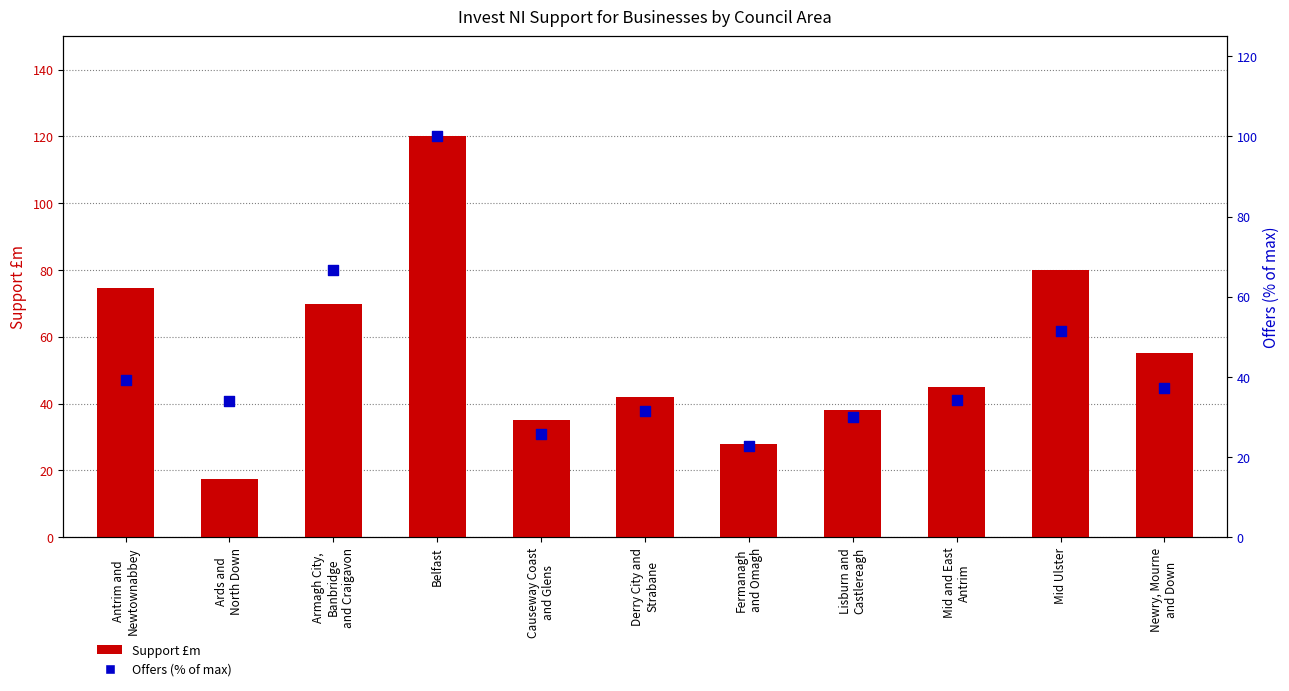

At how many categories does at least one series exceed 19?

11